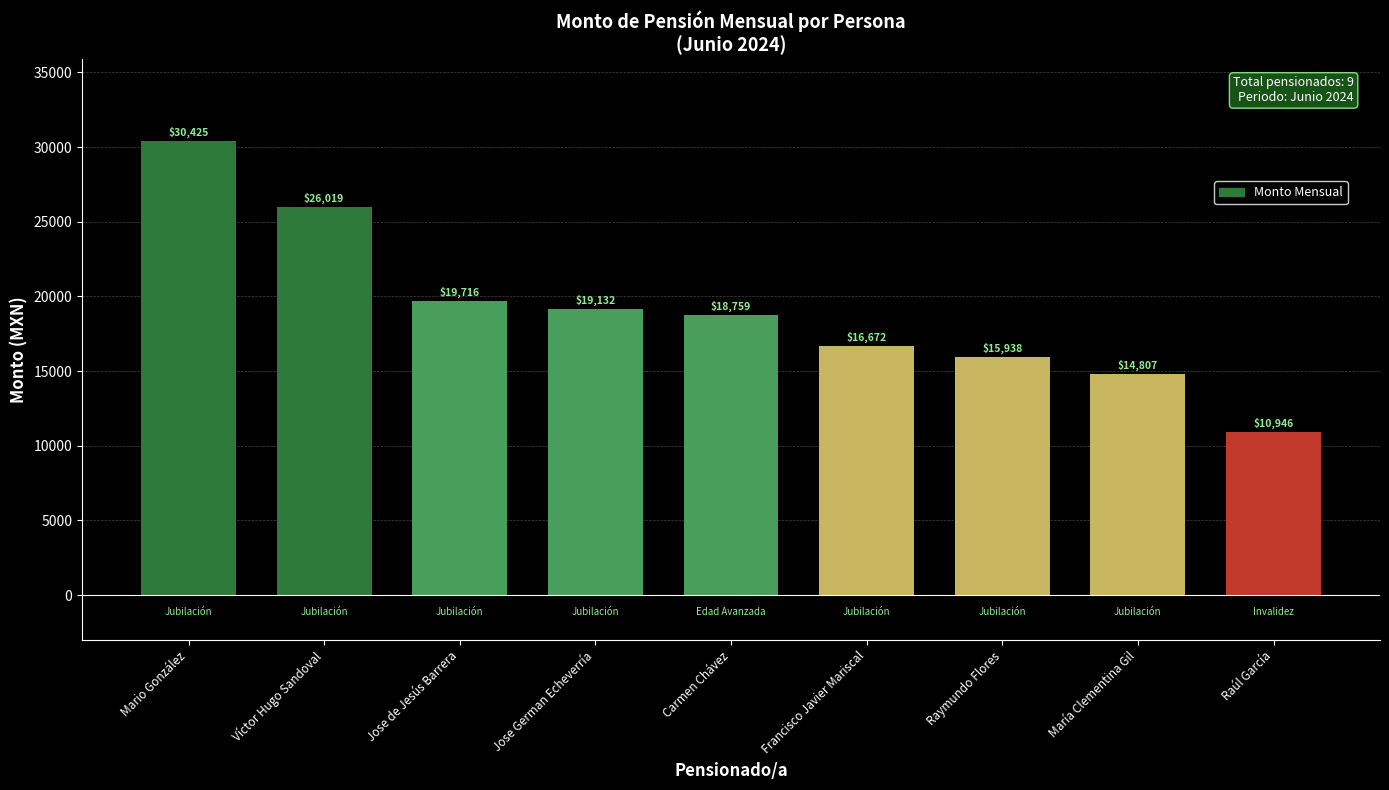

What position from the left is Víctor Hugo Sandoval?

2